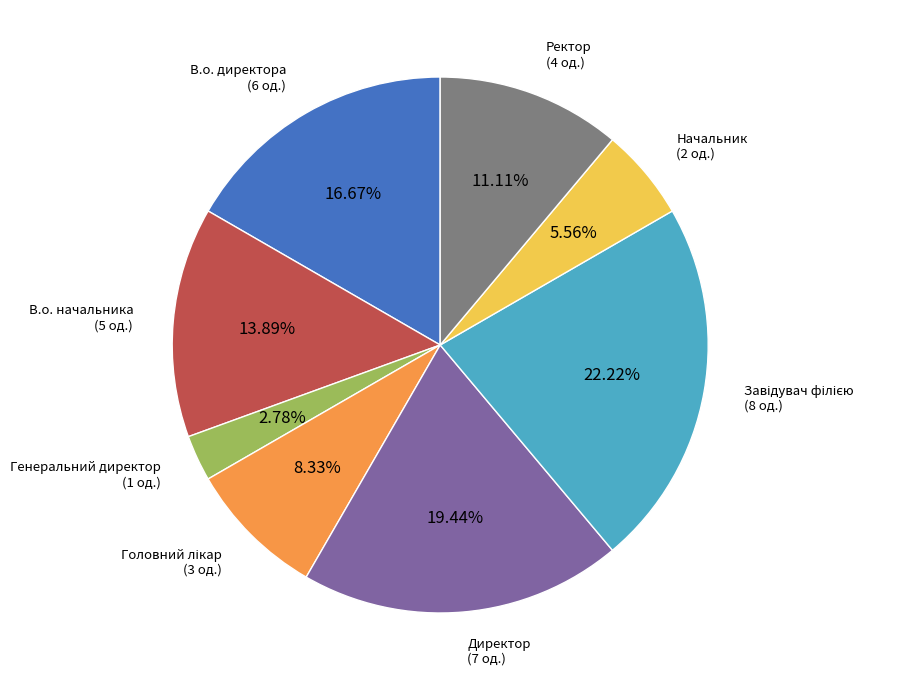

Which slice is the smallest?

Генеральний директор